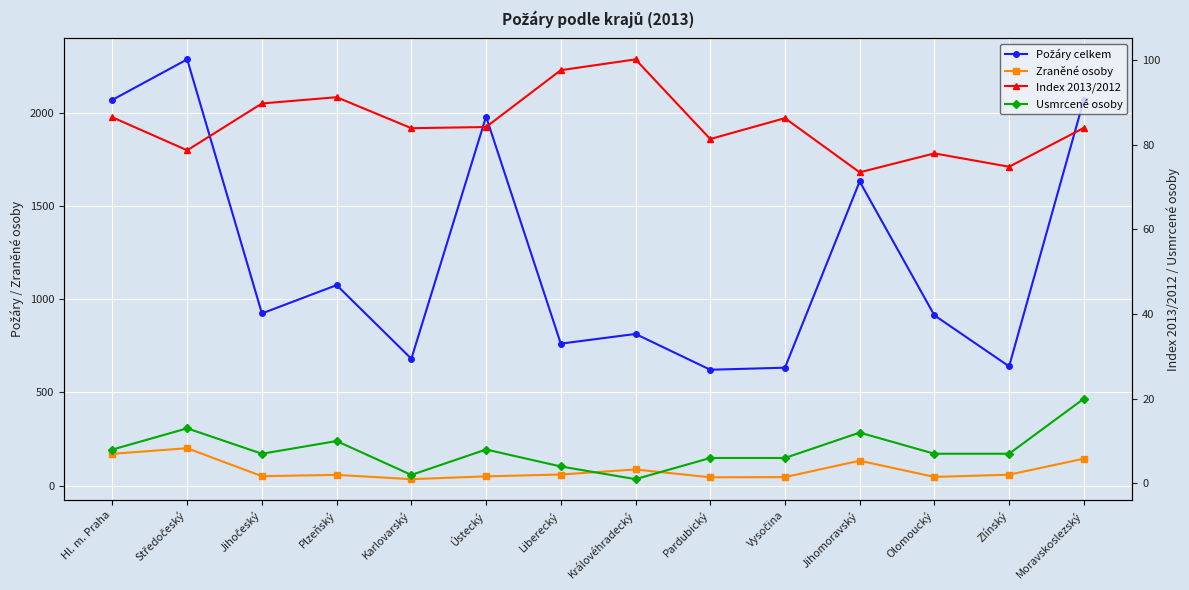

What is the lowest value of the Index 2013/2012 series?

73.5